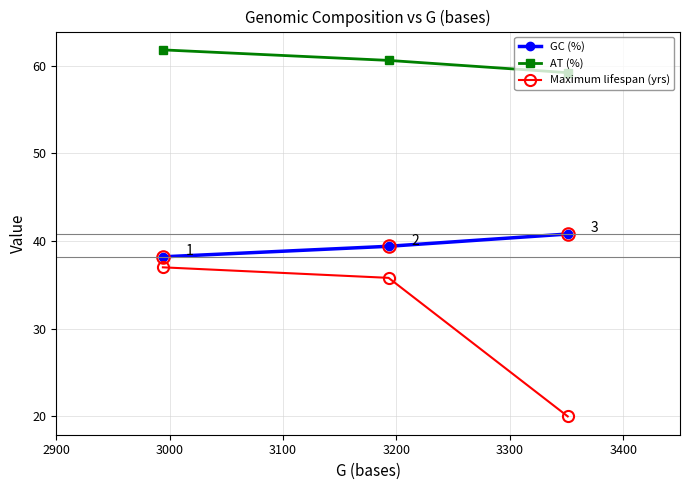

Reading left to right, list all the values displayed in this chart.

GC (%): 38.2	39.4	40.8
AT (%): 61.8	60.6	59.2
Maximum lifespan (yrs): 37.0	35.8	20.0